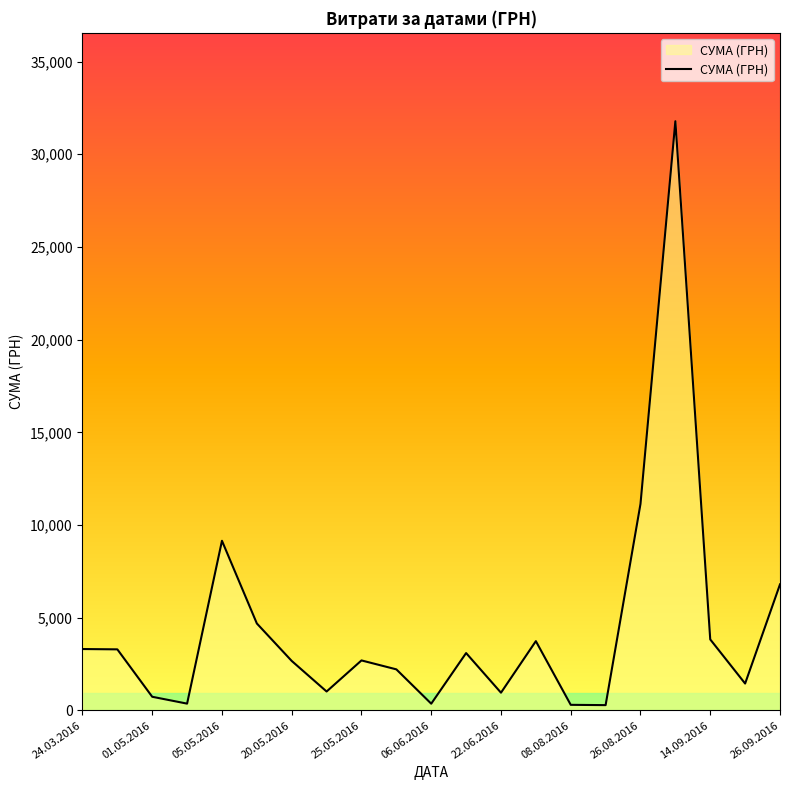

What is the maximum value shown in the chart?

31782.9